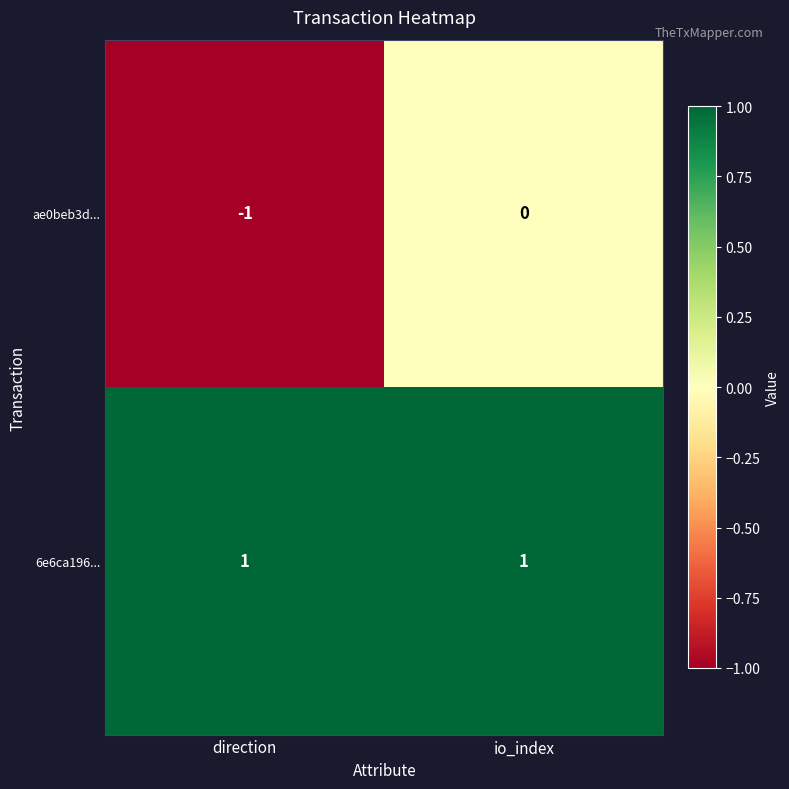

Which category has the lowest value across all series?

direction